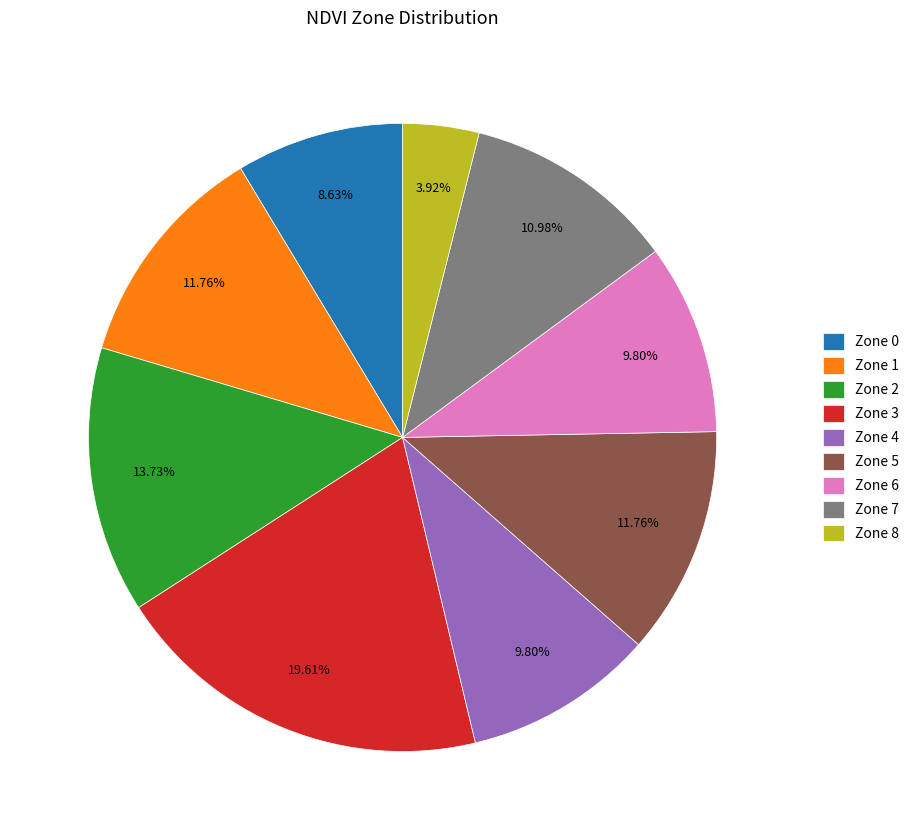

Between Zone 3 and Zone 7, which is larger?

Zone 3